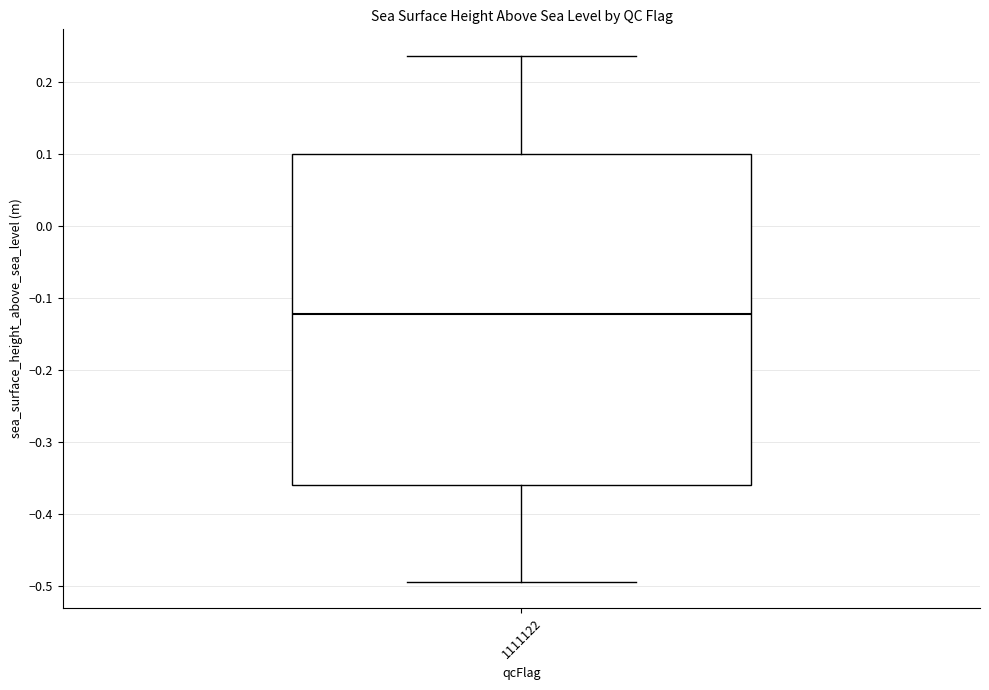

Read this box plot against the y-axis: the position of the median line, the range covered by the box, and the ends of both whiskers. The values are not printed on the chart, so give them approximately, as read against the axis.

median -0.12, box -0.36 to 0.10, whiskers -0.49 to 0.24